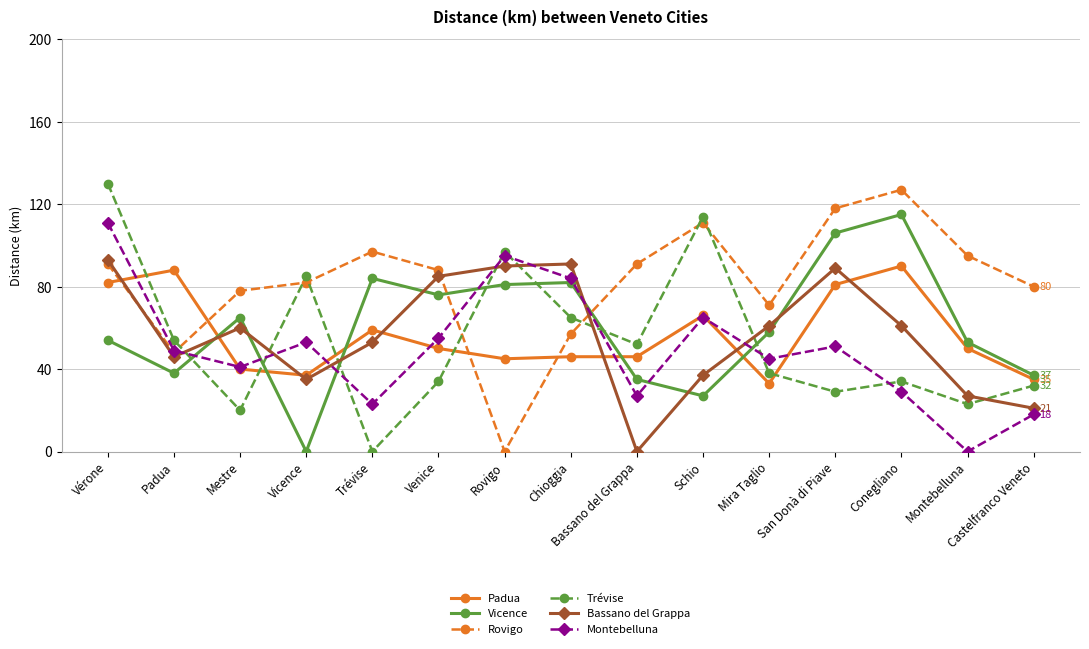

Is this an area chart (filled region under the line)?

No